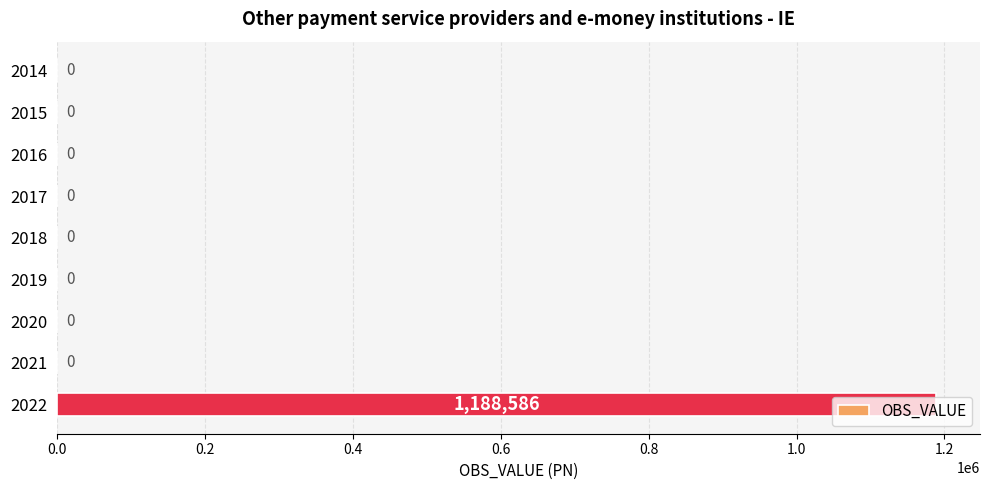

Is it true that the value at 2018 is -739316?

False